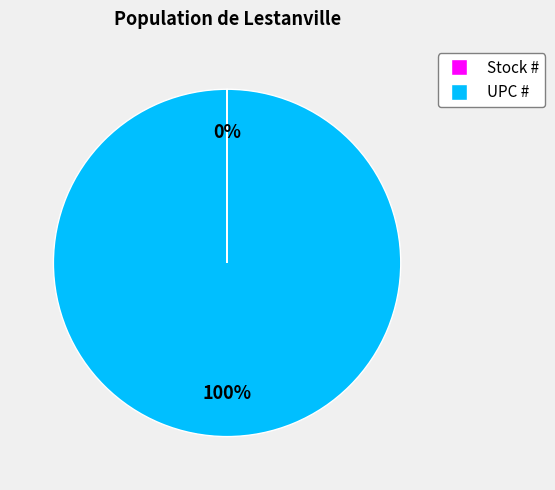

True or false: UPC # accounts for 100% of the total.

True